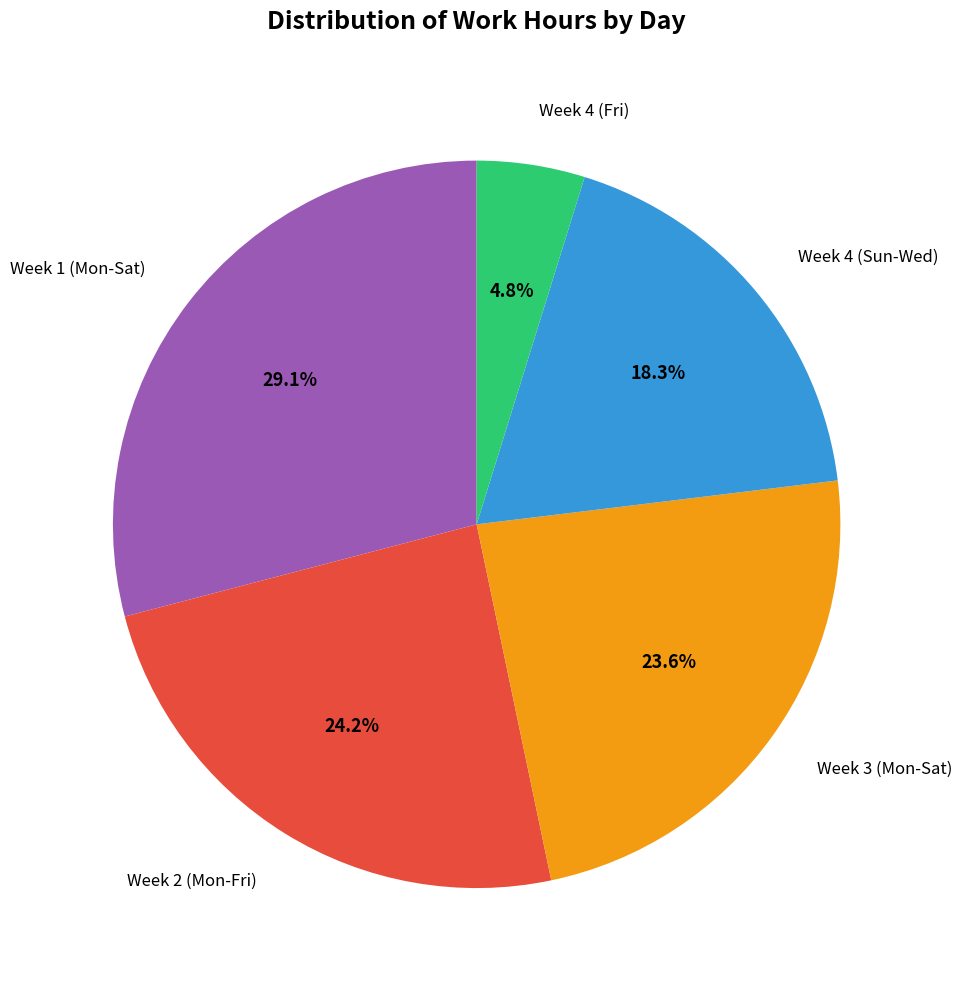

Combined, do Week 2 (Mon-Fri) and Week 3 (Mon-Sat) account for over 50%?

No